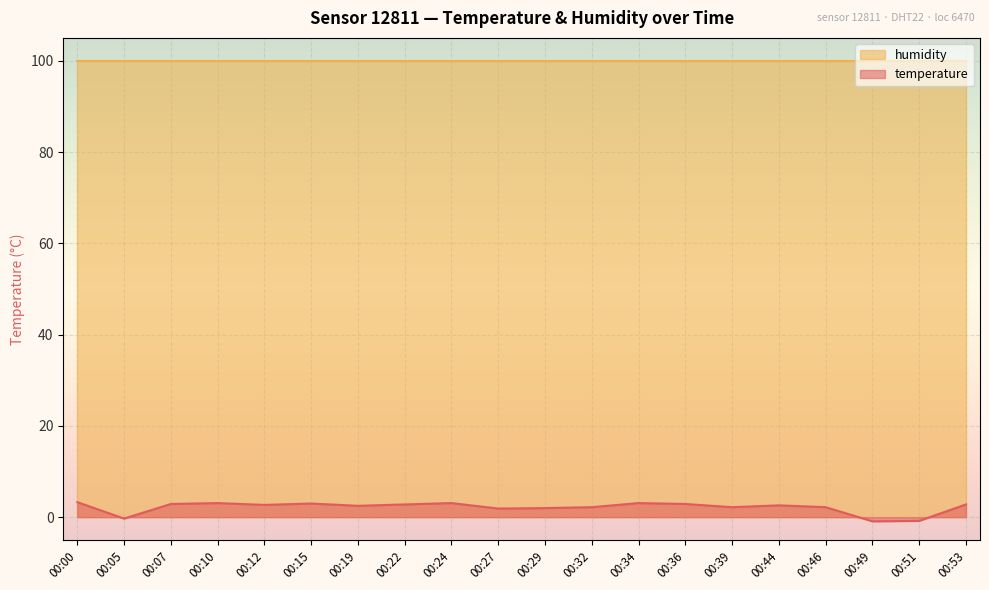

How many distinct data groups are displayed?

2